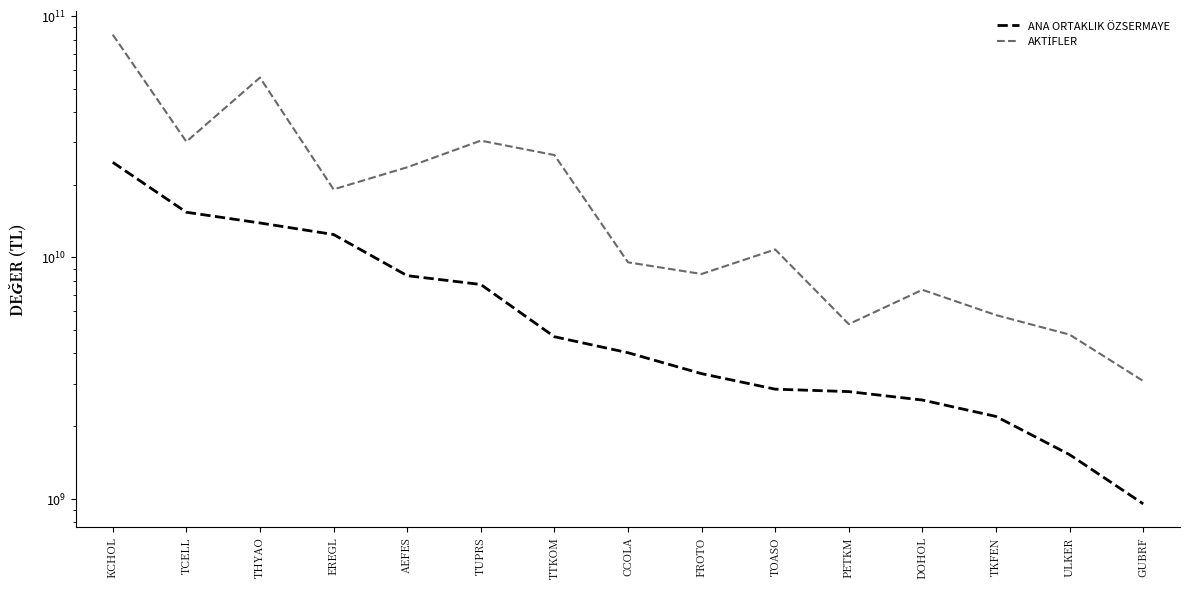

True or false: AKTİFLER has a value of 47974757006 at TUPRS.

False